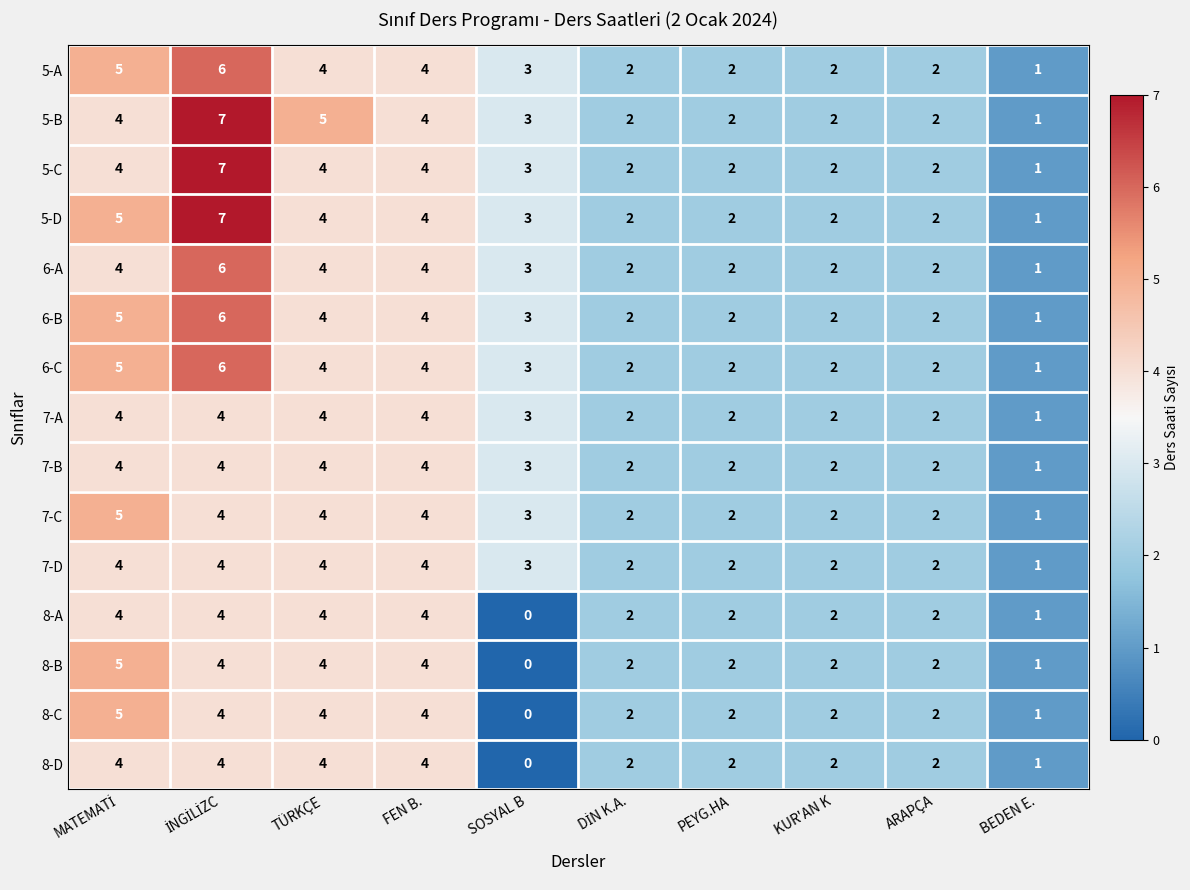

Count the number of categories in the chart.

10